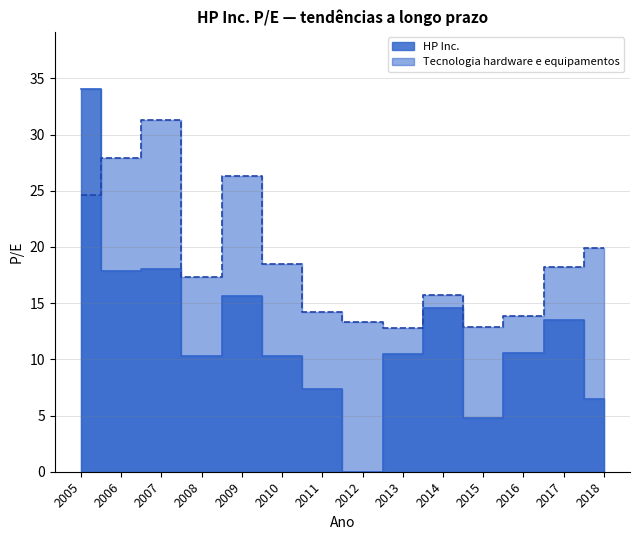

Where do HP Inc. and Tecnologia hardware e equipamentos first cross each other?

2005 and 2006